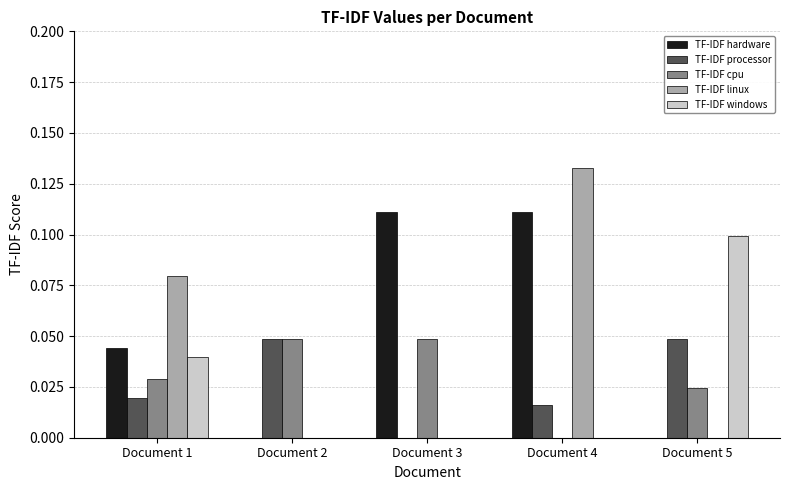

True or false: TF-IDF cpu has a value of 0.0 at Document 3.

True